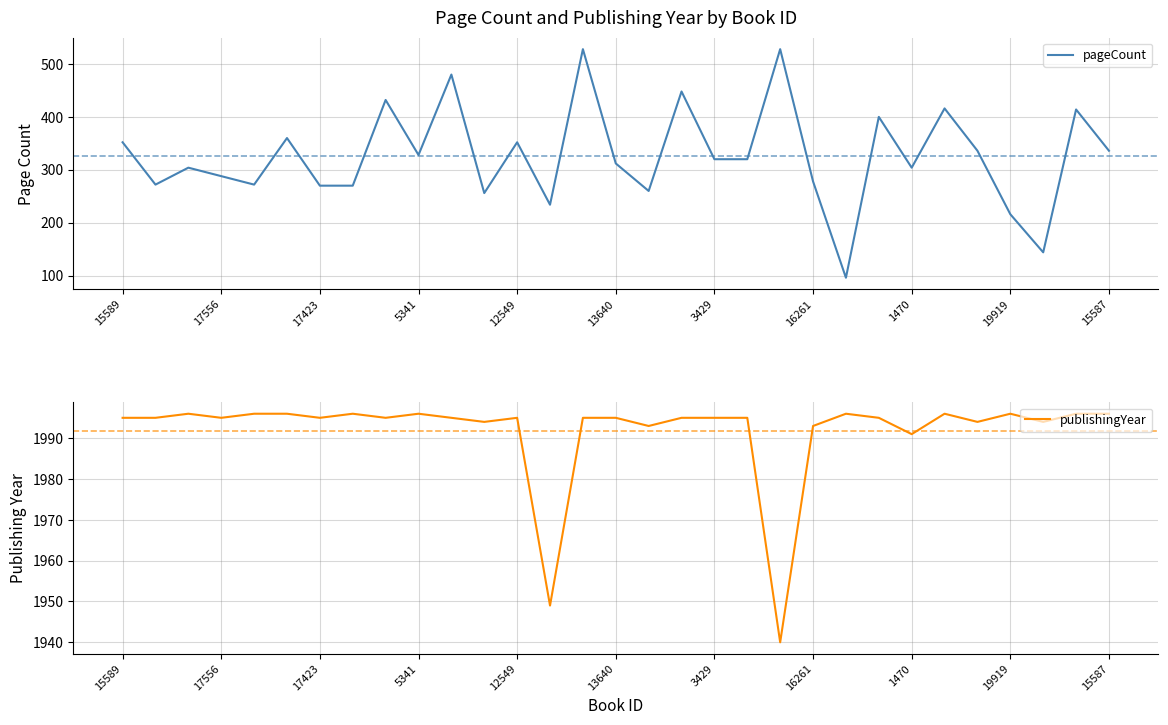

What is the sum of all pageCount values?

10126